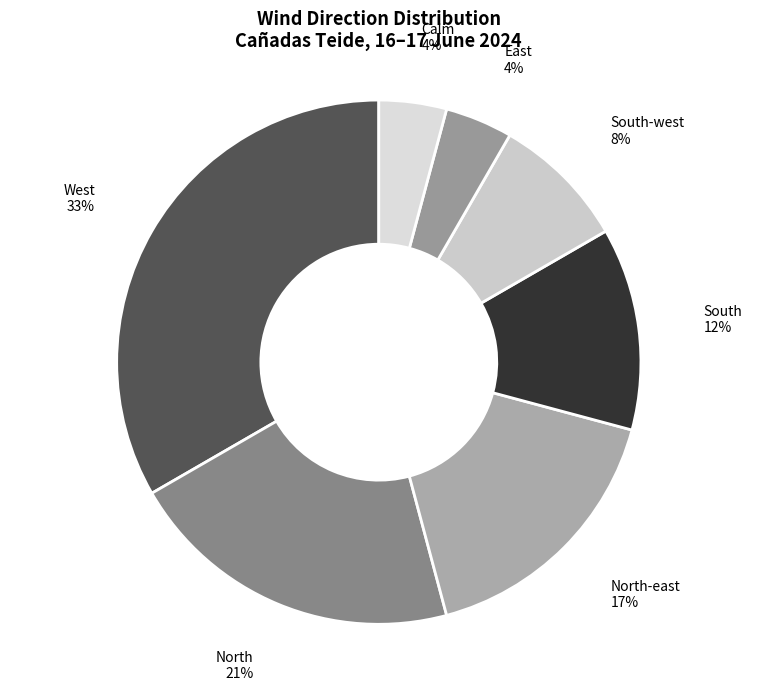

To the nearest percent, what portion does North-east represent?

17%